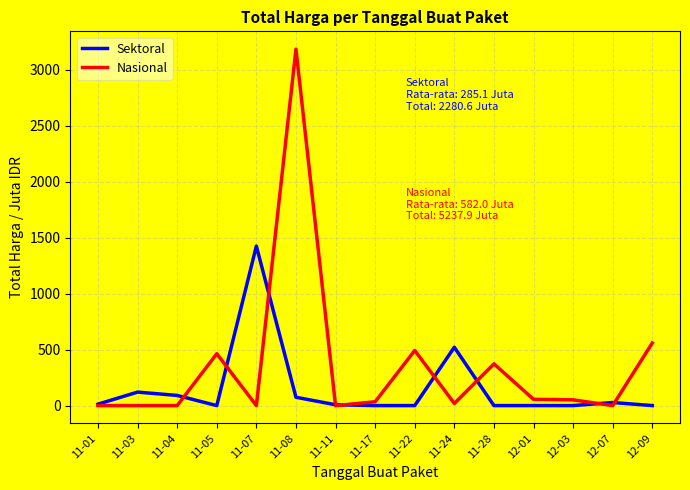

At which category is the sum across all series the highest?

11-08